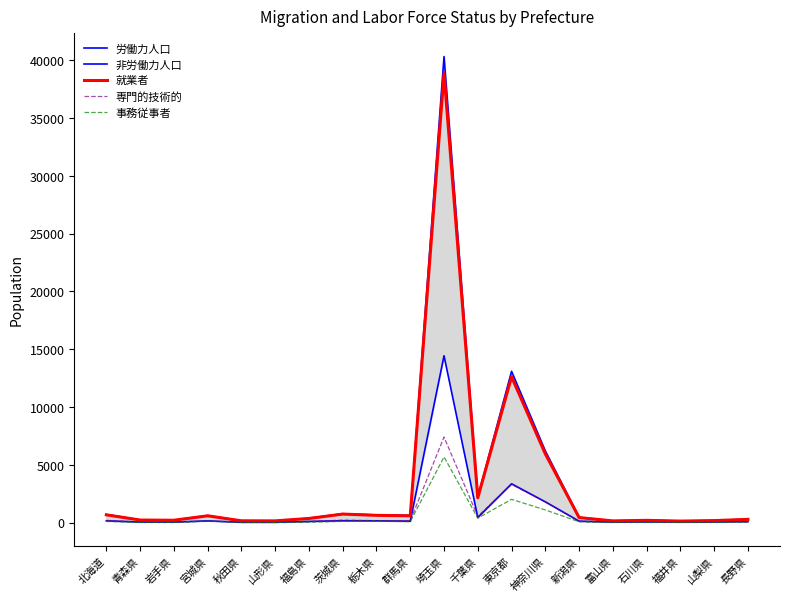

What is the label of the 12th point from the left?

千葉県